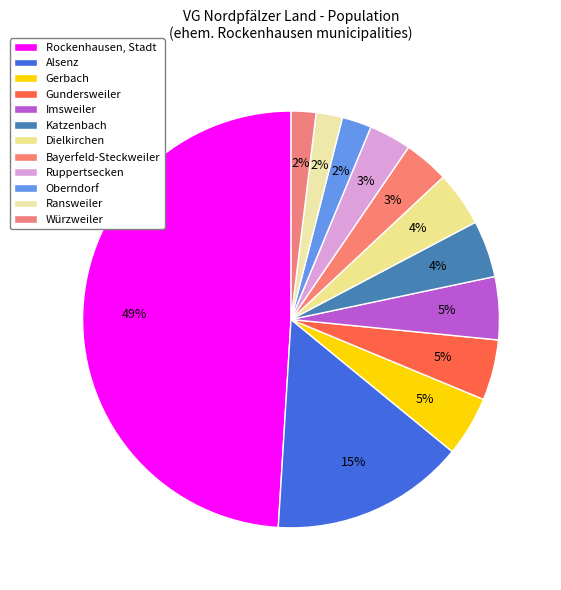

Rank the categories by value from lowest to highest.

Würzweiler, Ransweiler, Oberndorf, Ruppertsecken, Bayerfeld-Steckweiler, Dielkirchen, Katzenbach, Gerbach, Gundersweiler, Imsweiler, Alsenz, Rockenhausen, Stadt